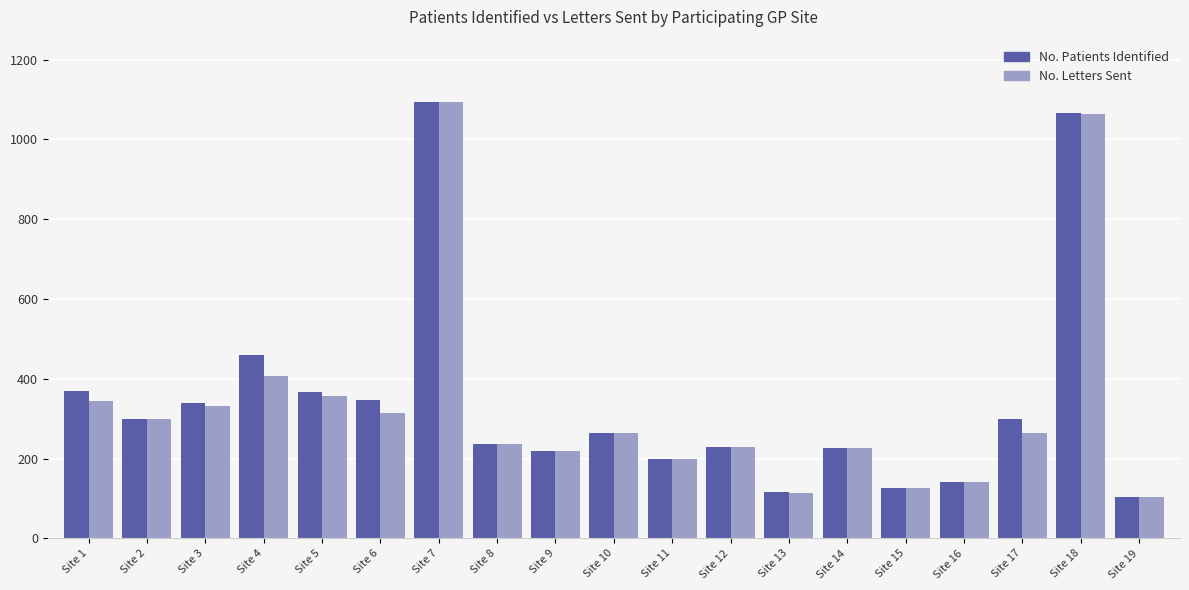

What is the total value across all series at Site 17?

563